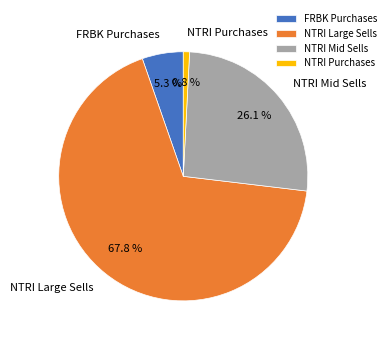

Is the sum of NTRI Large Sells and NTRI Purchases greater than half?

Yes